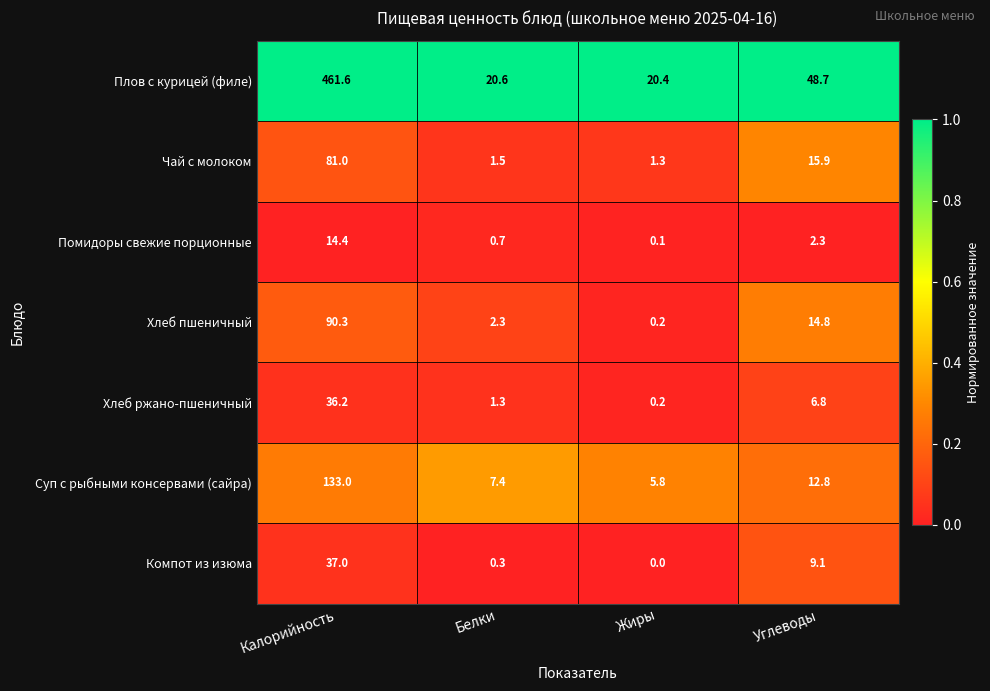

Read the Хлеб ржано-пшеничный value at Углеводы.

6.8